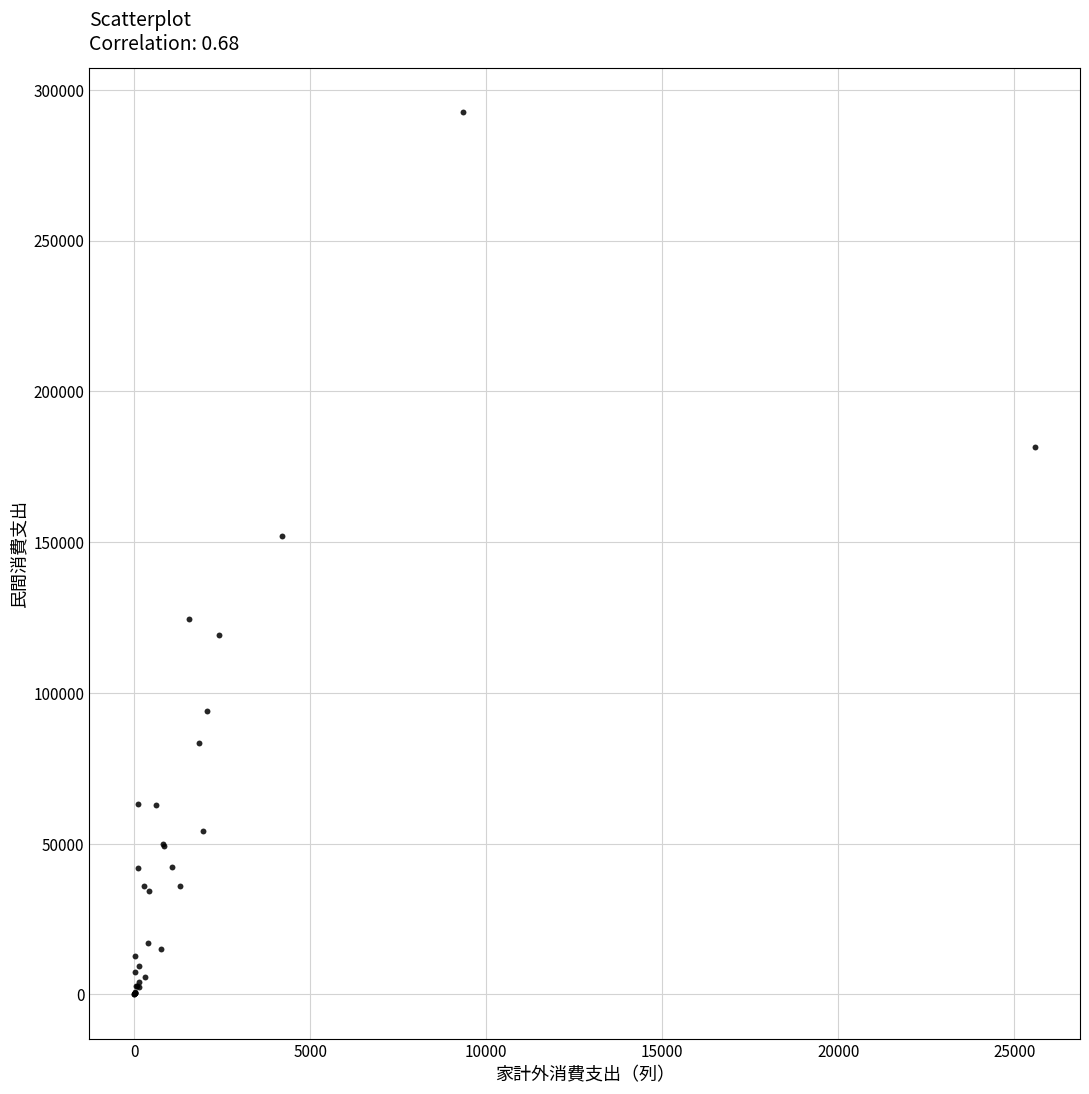

What Y value in the scatter plot is closest to 146319?

151956.6